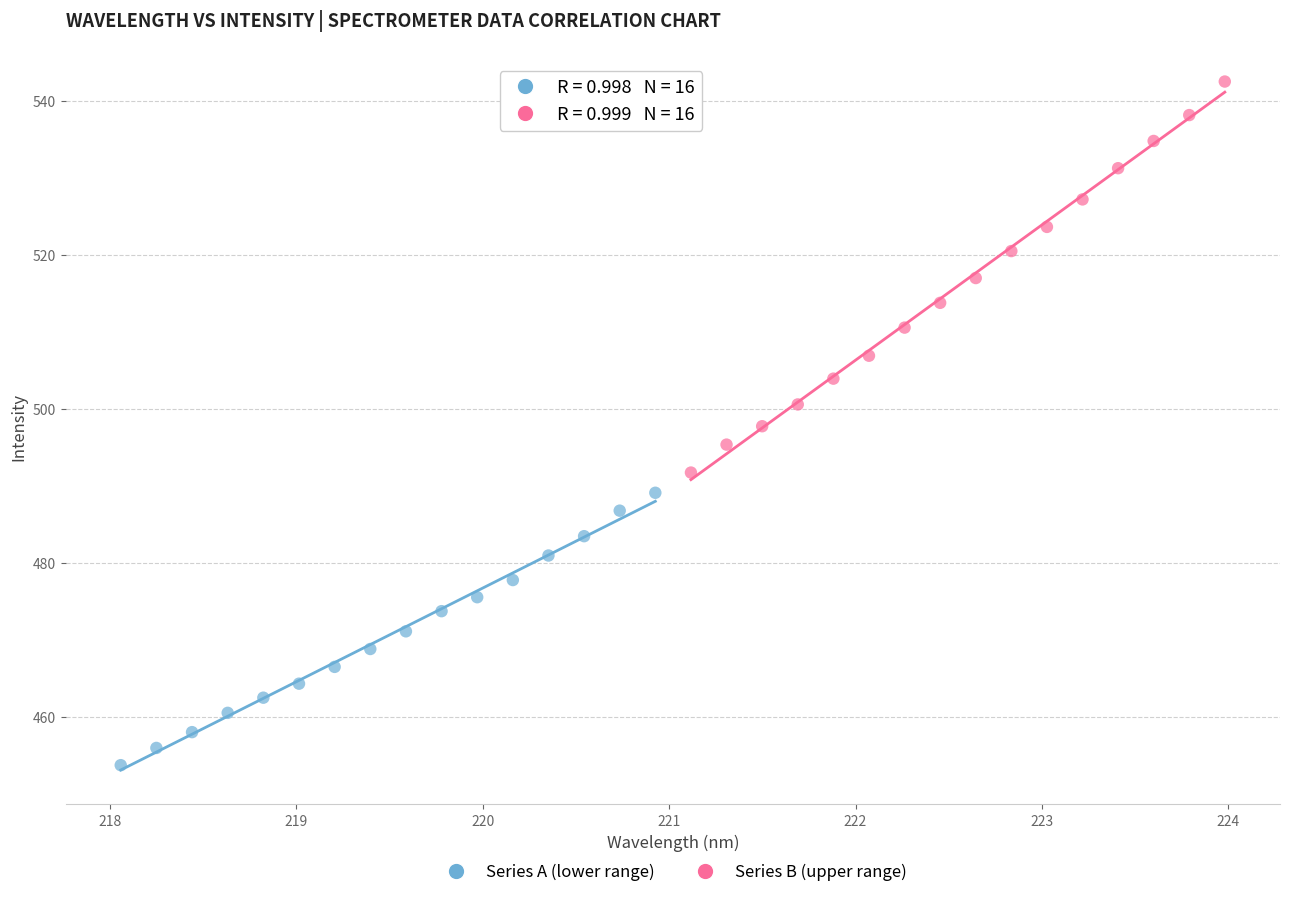

Which series has the widest spread of Y values?

Series B (upper range)